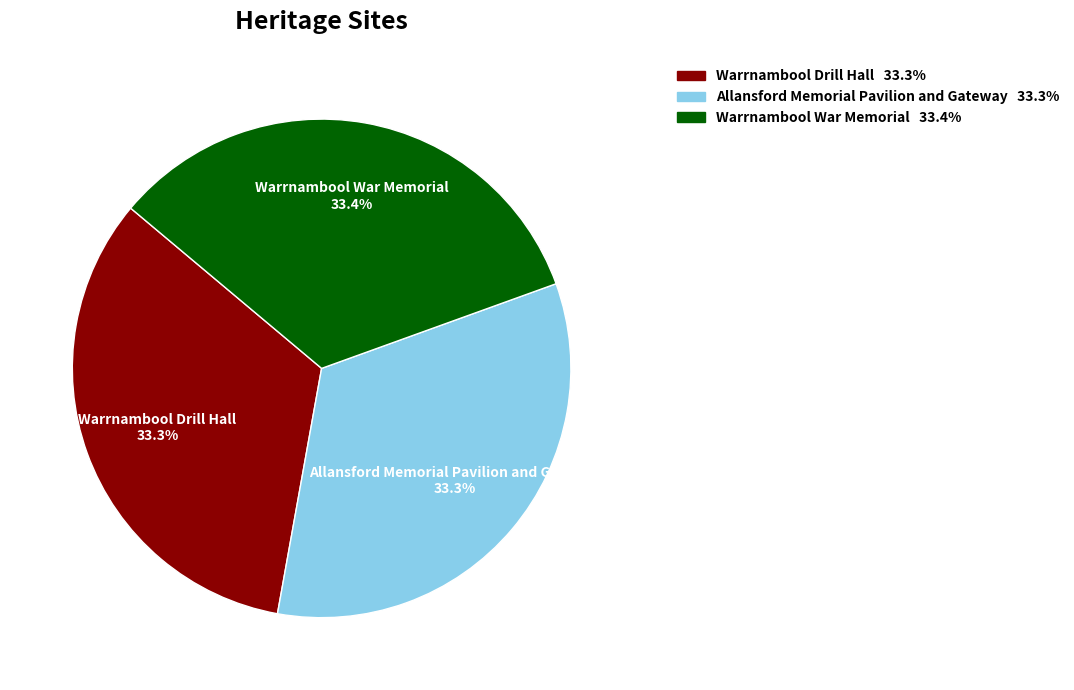

Approximately how many times larger is the value at Warrnambool War Memorial compared to Warrnambool Drill Hall?

1.0